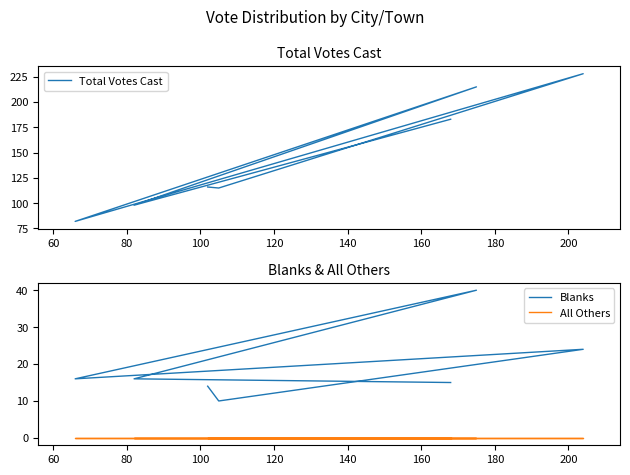

How many values in the Total Votes Cast series are below 116?

3